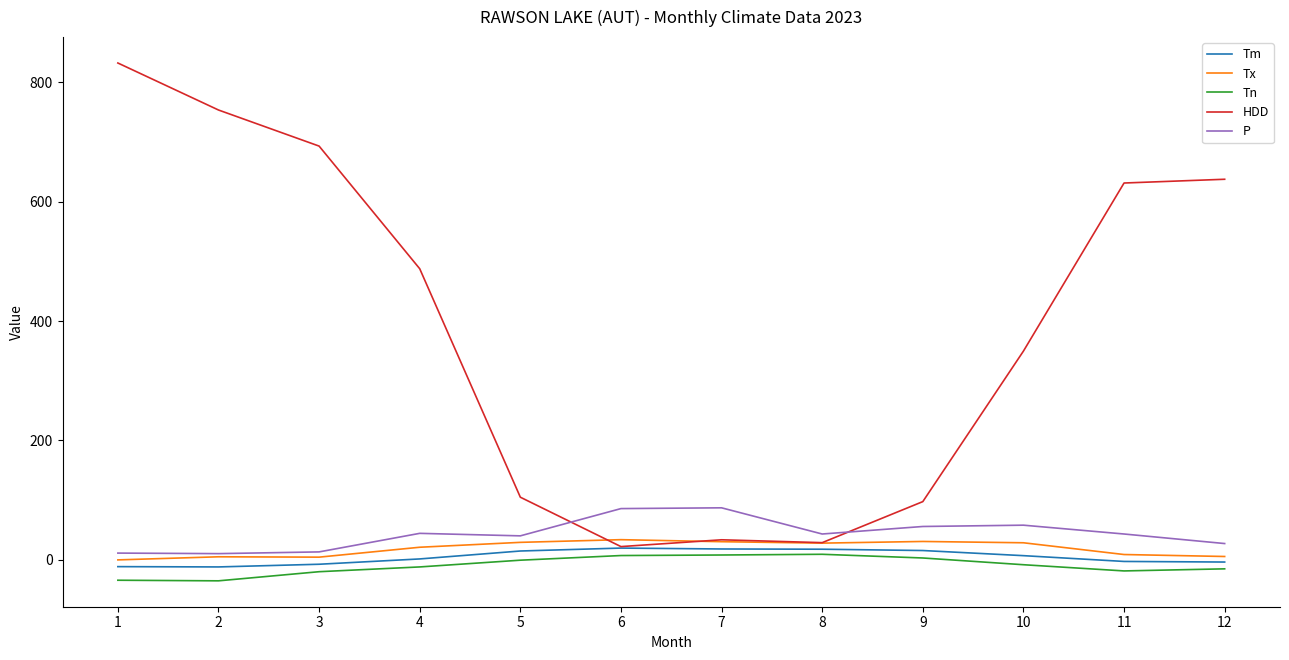

Which series has the largest range (max minus min)?

HDD